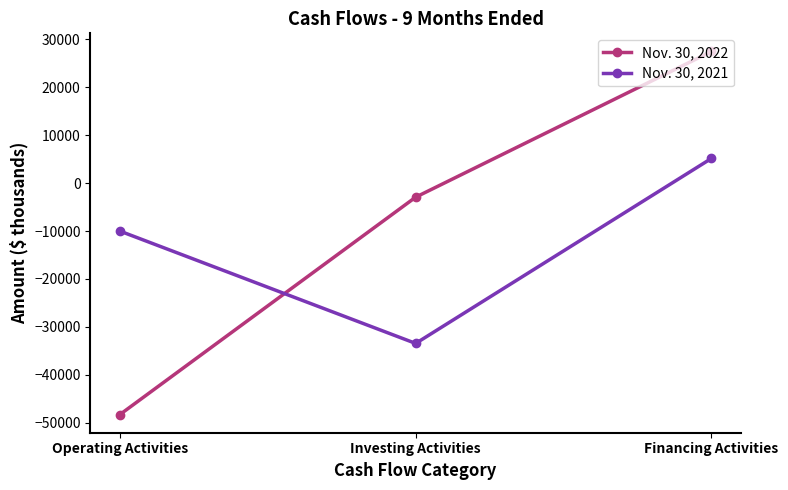

What is the difference between the Nov. 30, 2022 values at Financing Activities and Operating Activities?

75771